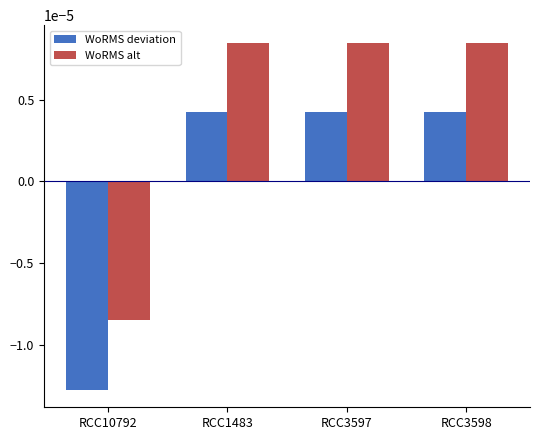

What is the label of the 1st bar from the left?

RCC10792